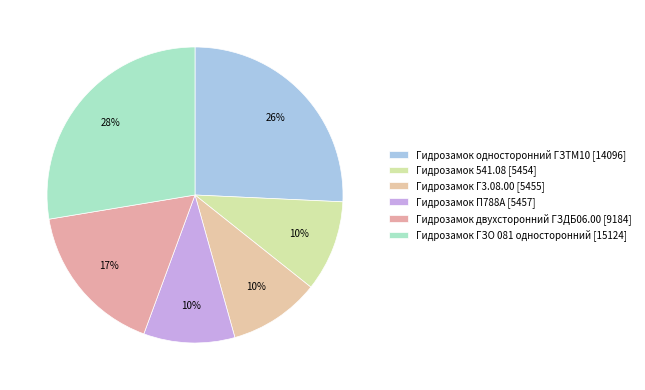

What percentage is the Гидрозамок 541.08 slice, to the nearest percent?

10%